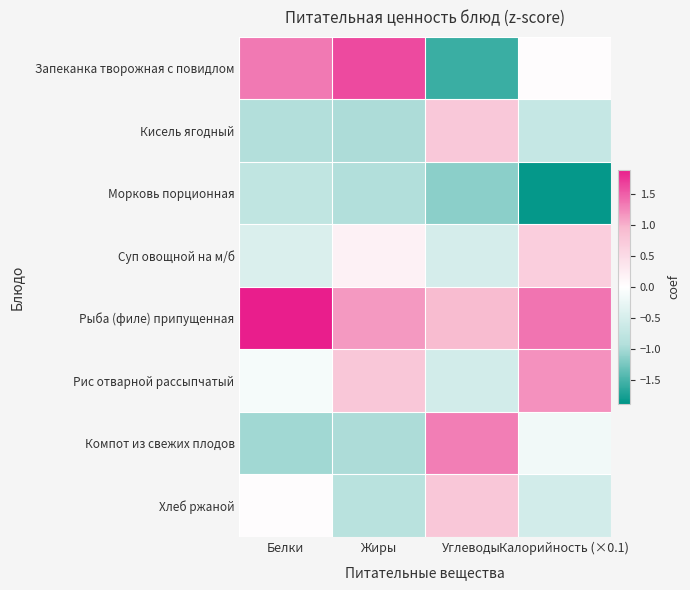

List the series in order of their peak value, lowest first.

Морковь порционная, Суп овощной на м/б, Кисель ягодный, Хлеб ржаной, Рис отварной рассыпчатый, Компот из свежих плодов, Запеканка творожная с повидлом, Рыба (филе) припущенная